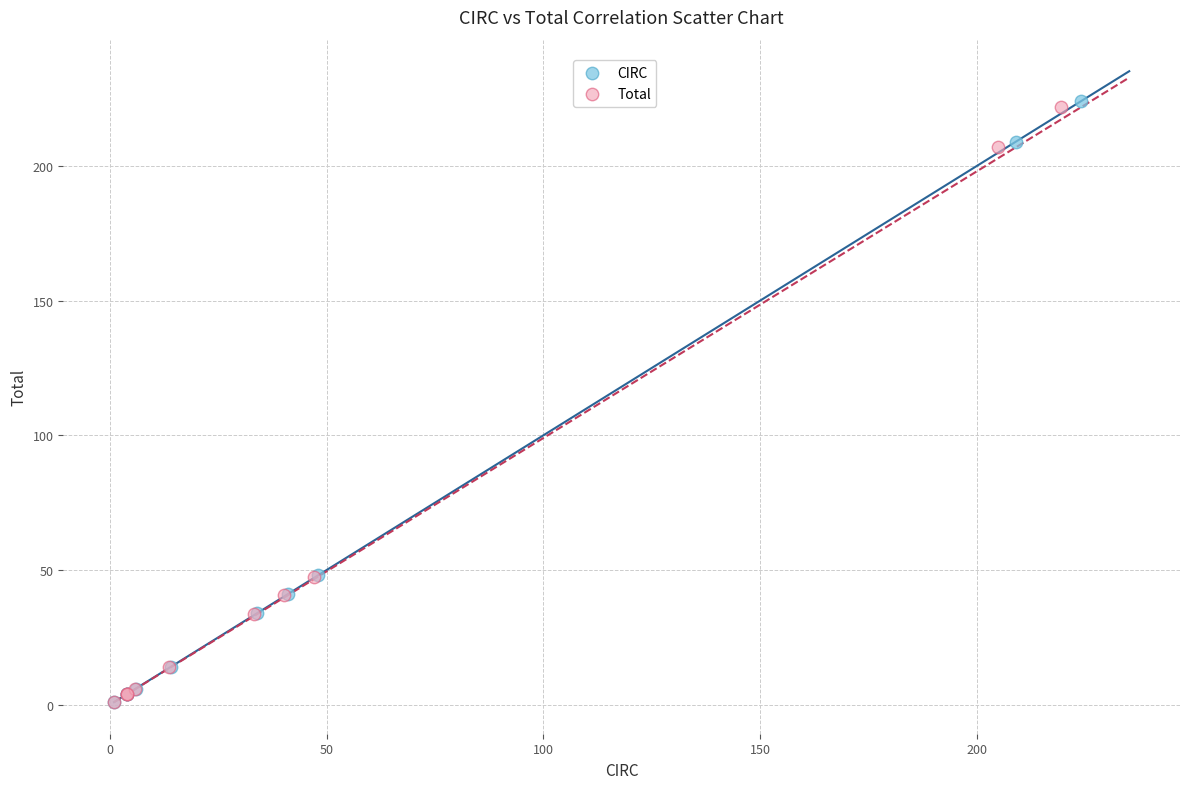

Which series has the widest spread of Y values?

CIRC